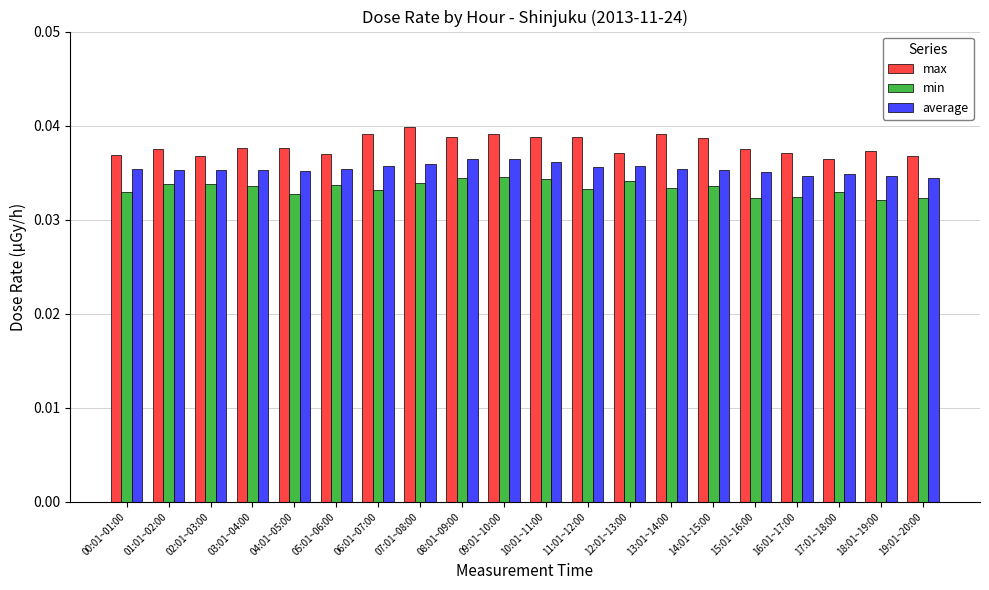

Which series has the widest spread of values?

max